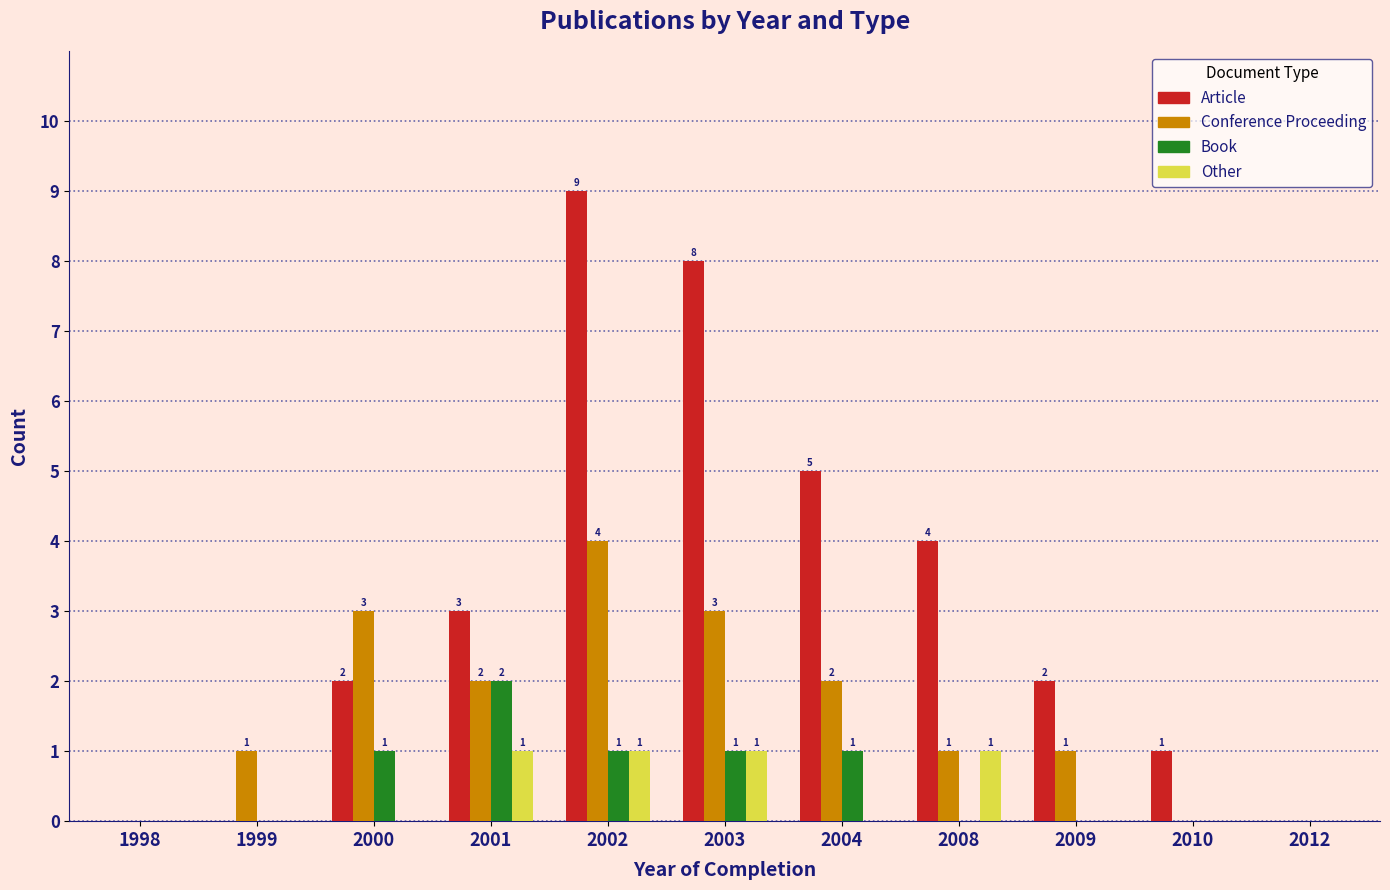

At which label does Article reach its peak?

2002